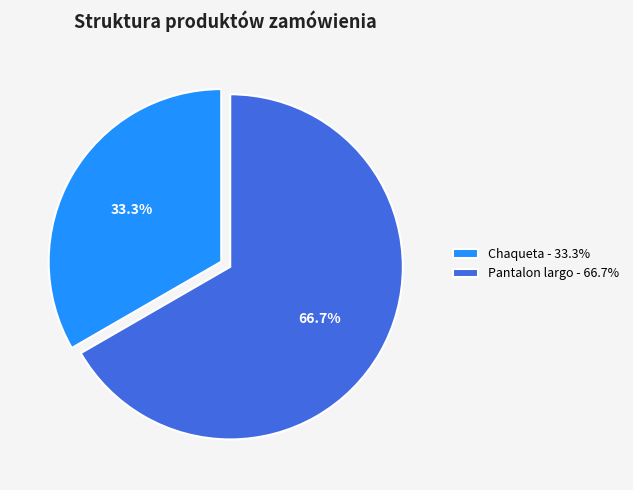

What is the total percentage of Chaqueta and Pantalon largo?

100.0%